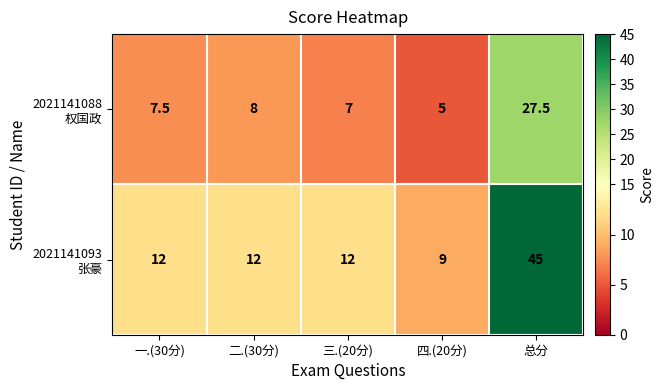

Which category has the lowest value across all series?

四.(20分)